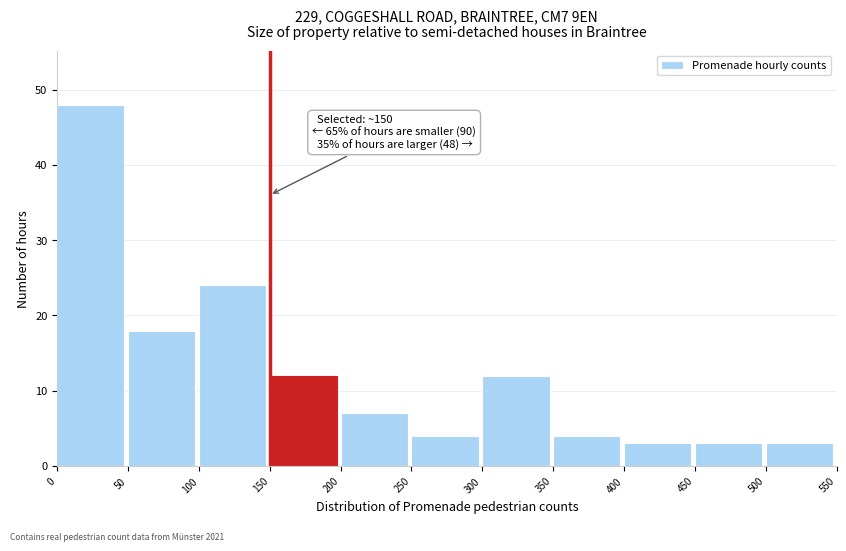

Which range on the x-axis has the tallest bar?

0 to 50